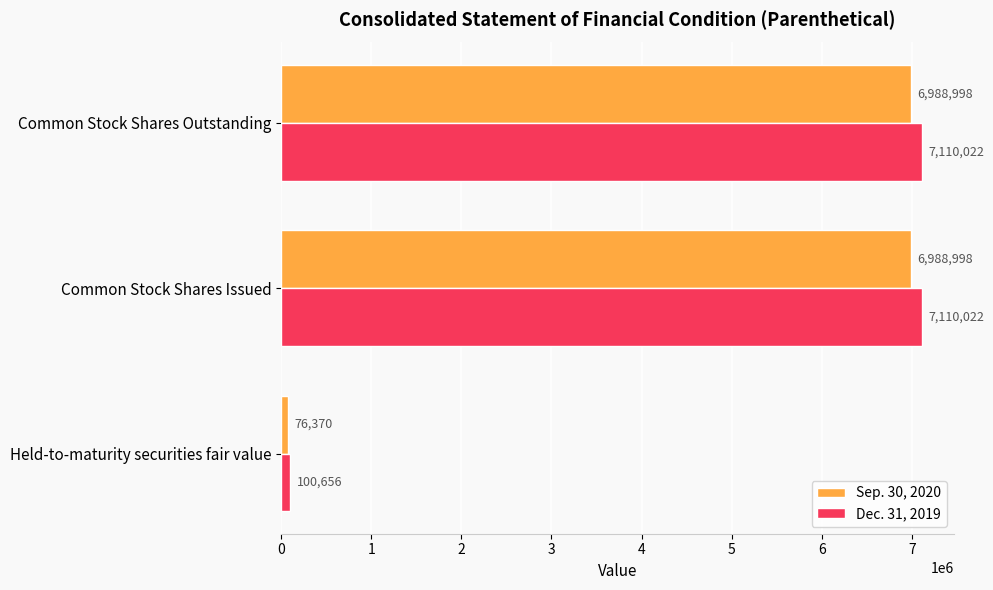

The value of Sep. 30, 2020 at Common Stock Shares Issued is 3633676. True or false?

False